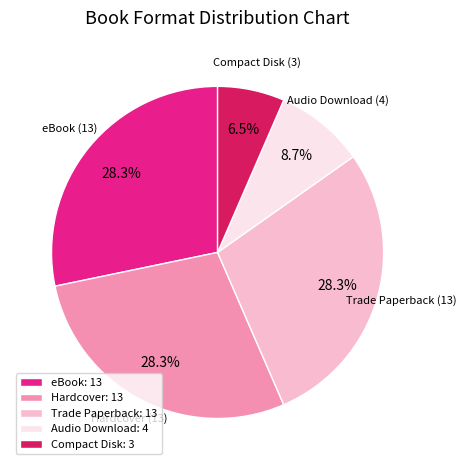

Does Audio Download account for over 50% of the chart?

No